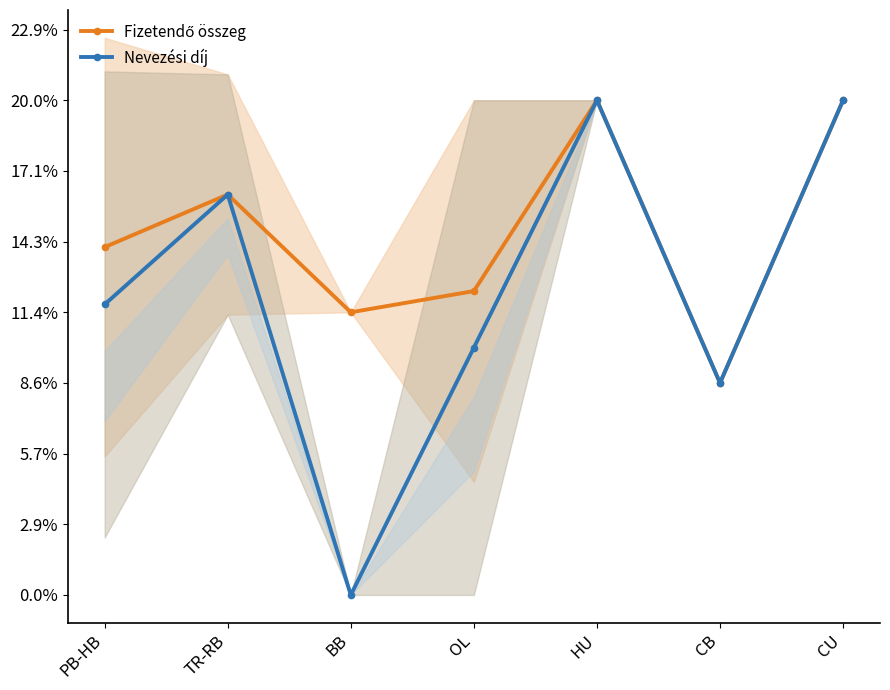

In Fizetendő összeg, how many points are higher than both neighbors (excluding endpoints)?

2